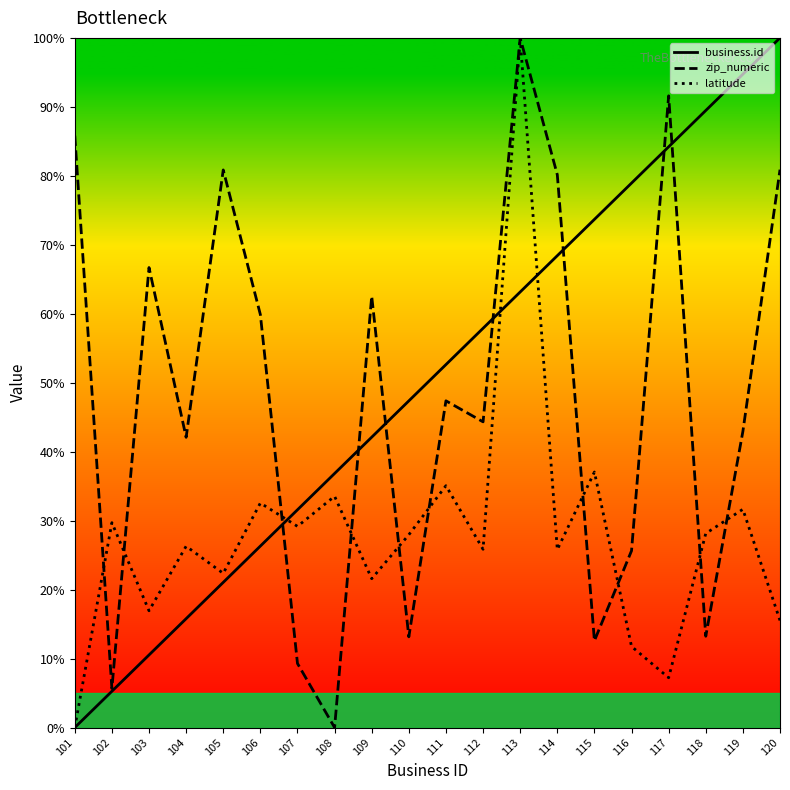

Is it true that zip_numeric equals 85.8 at 101?

True